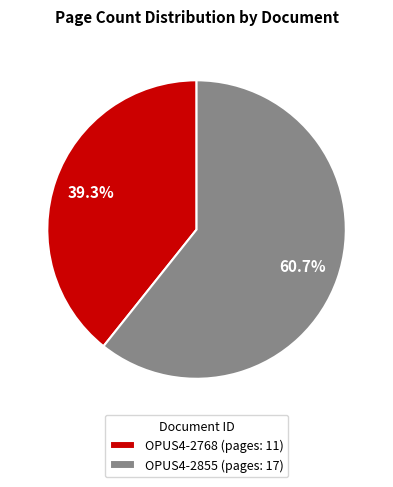

How many segments does this pie chart have?

2